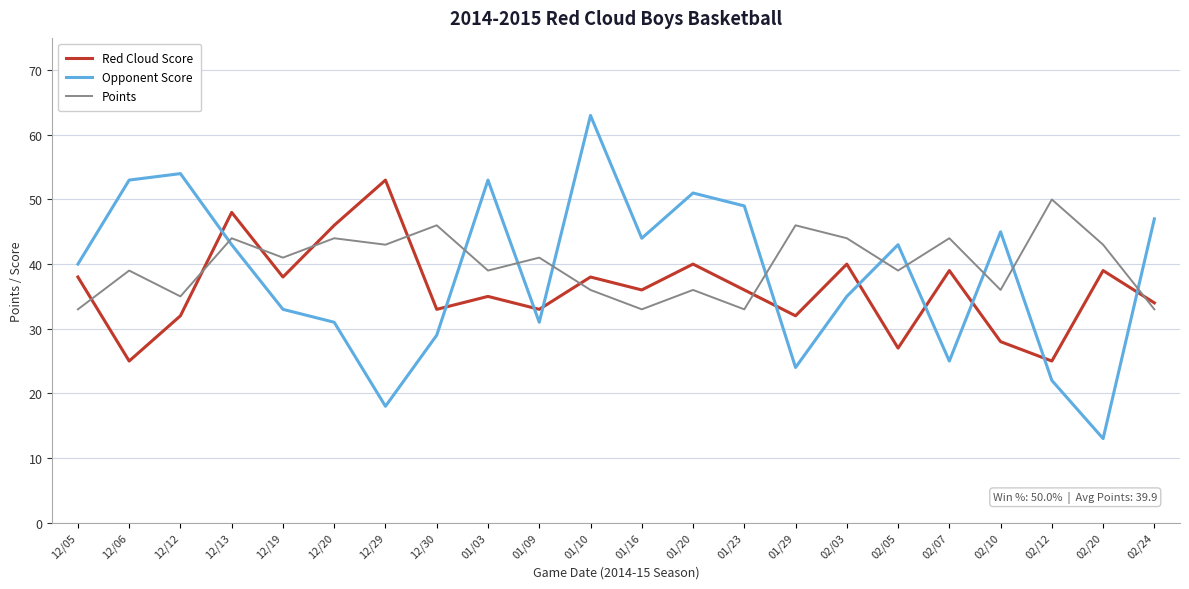

At 12/06, list the series in order from largest to smallest.

Opponent Score, Points, Red Cloud Score